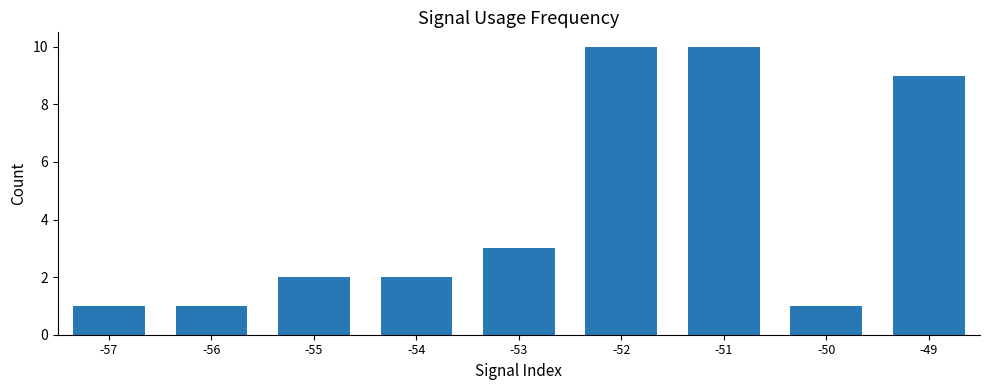

What is the sum of the values at -52 and -50?

11